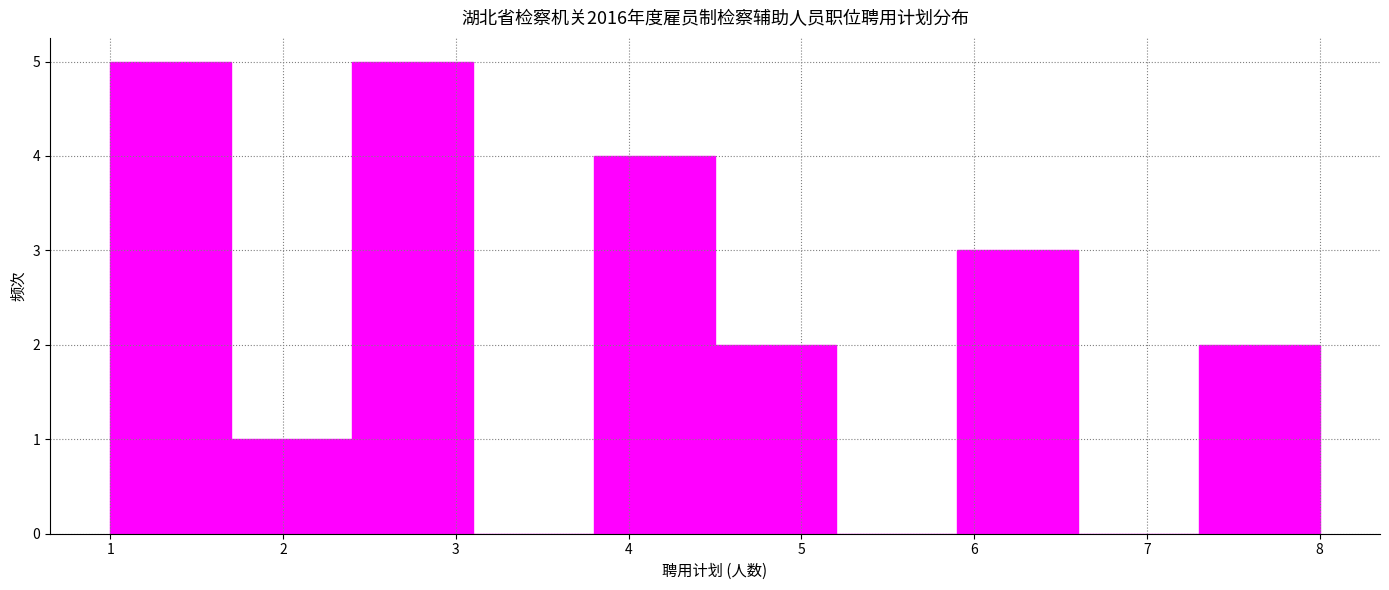

Reading left to right, list every bar in this chart as the range it spans on the x-axis followed by its height. The values are not printed on the chart, so give them approximately, as read against the axis.

1.0 to 1.7: 5
1.7 to 2.4: 1
2.4 to 3.1: 5
3.1 to 3.8: 0
3.8 to 4.5: 4
4.5 to 5.2: 2
5.2 to 5.9: 0
5.9 to 6.6: 3
6.6 to 7.3: 0
7.3 to 8.0: 2